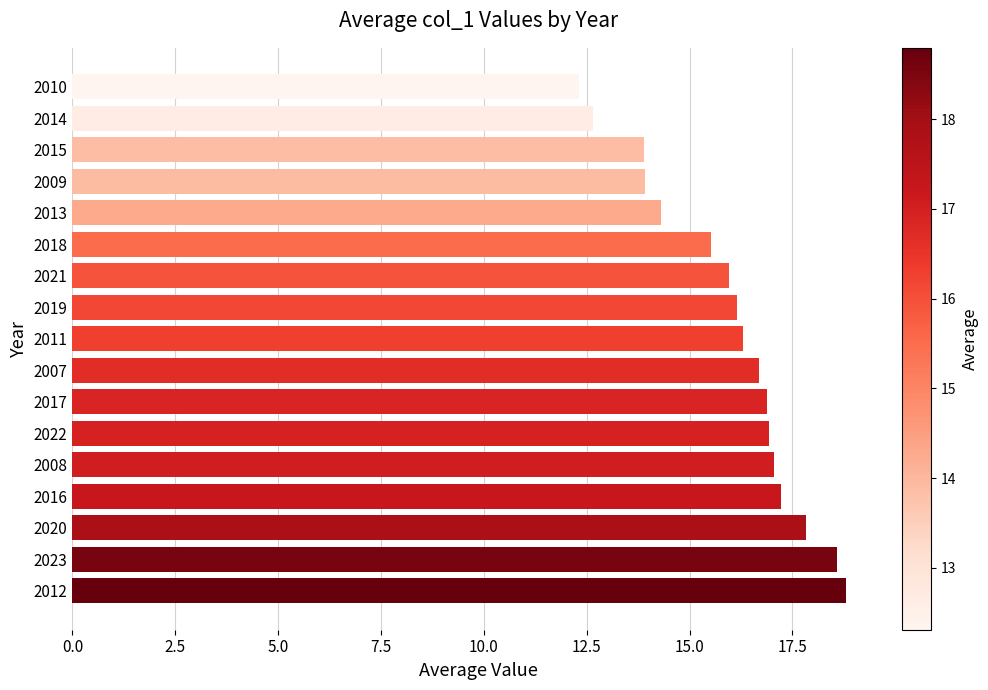

What is the sum of all values?

271.0